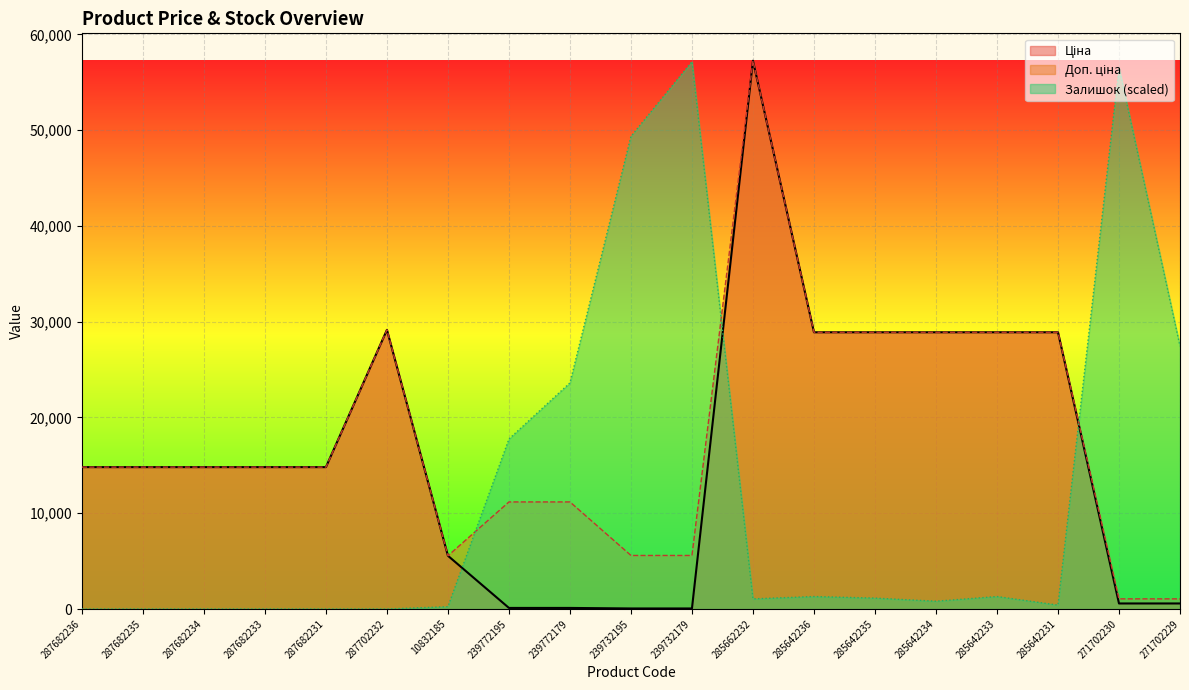

At which category is the sum across all series the highest?

285662232